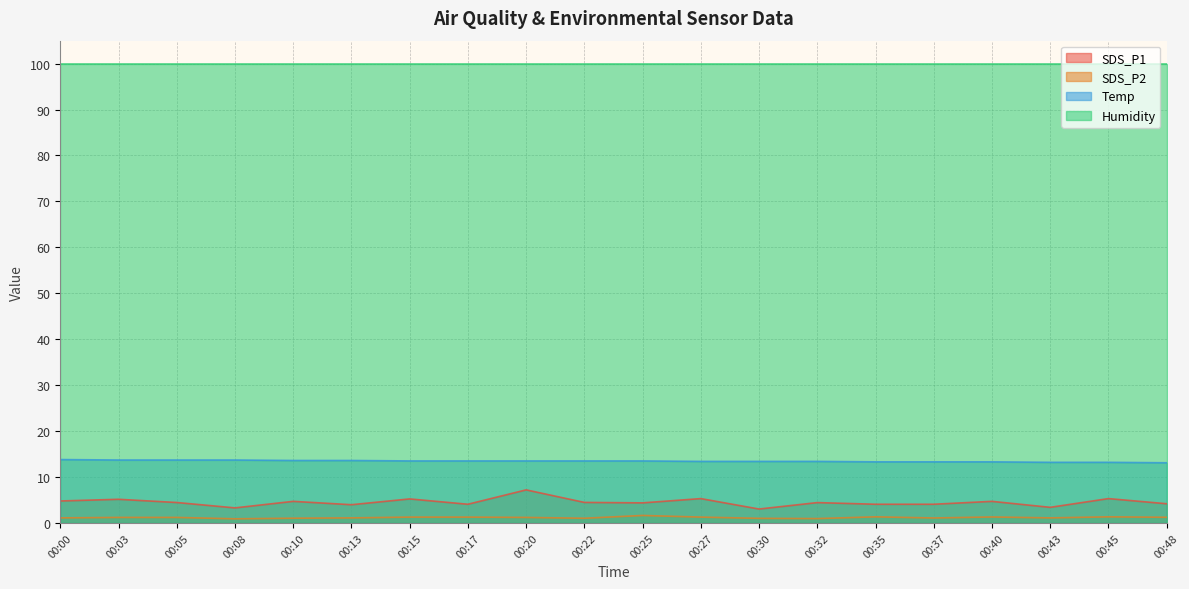

True or false: SDS_P1 and SDS_P2 intersect in this chart.

False